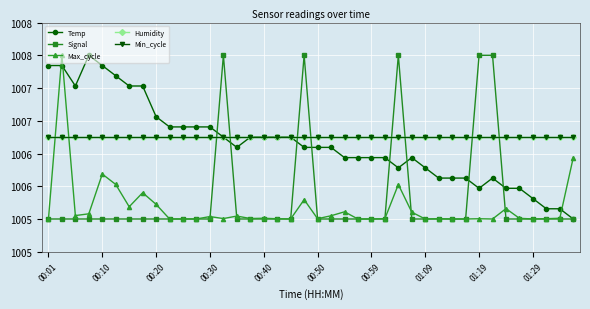

Does the chart have visible grid lines?

Yes